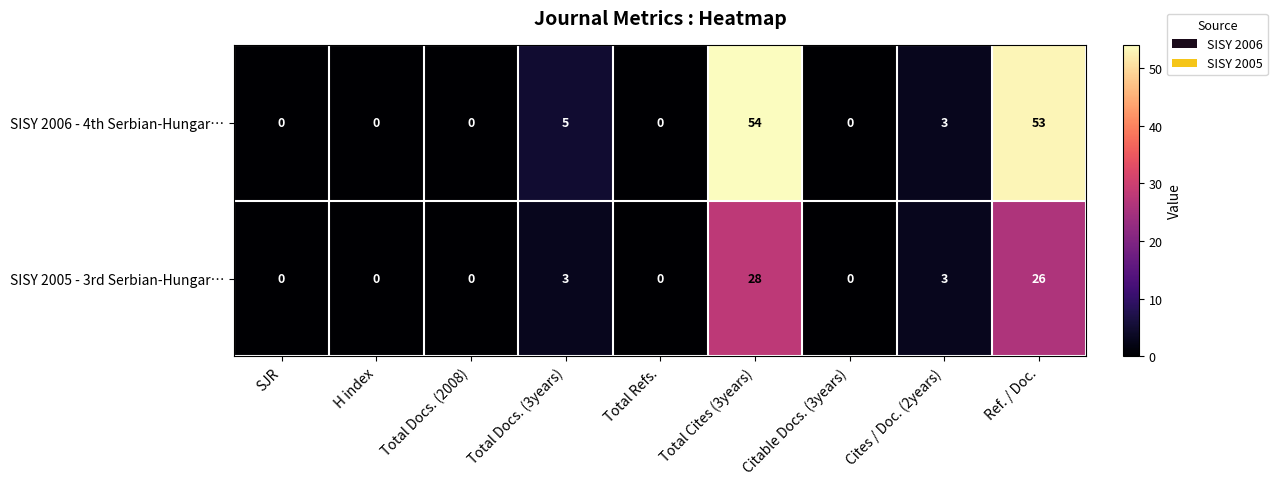

List the series in order of their overall mean, highest first.

SISY 2006 - 4th Serbian-Hungar…, SISY 2005 - 3rd Serbian-Hungar…